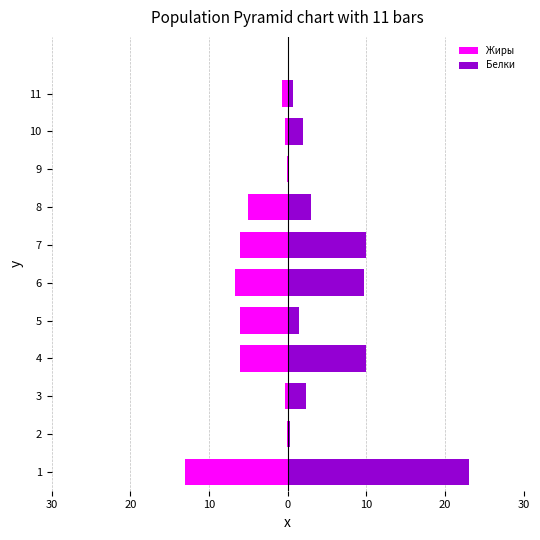

What is the value of the Жиры bar at the 4th from the left?

-6.0